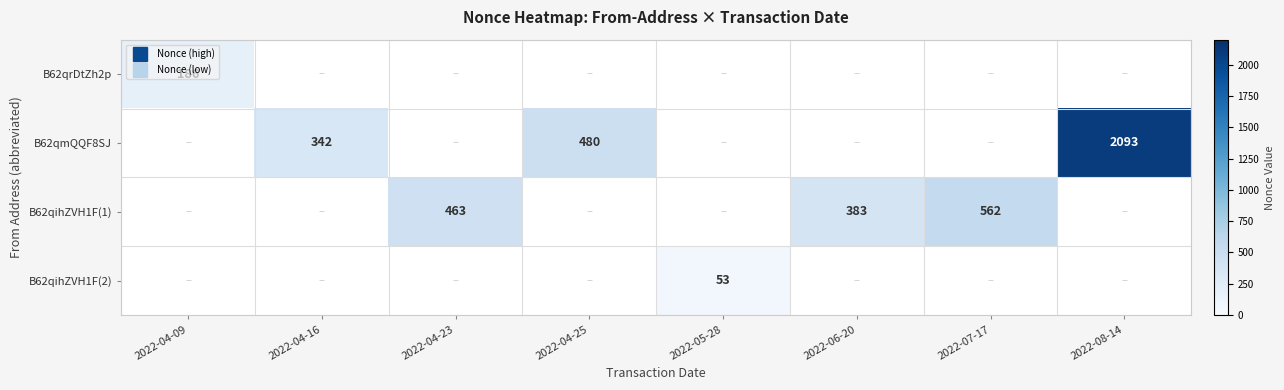

What is the sum of the B62qihZVH1F(1) values at 2022-07-17 and 2022-04-16?

562